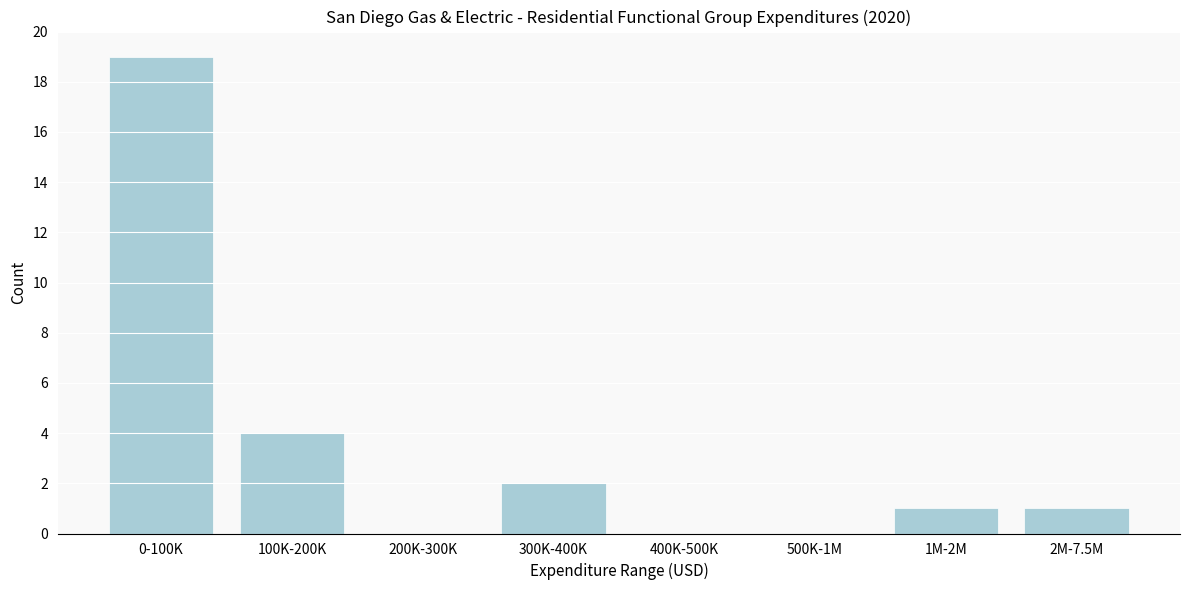

Reading left to right, transcribe all the data shown in this chart.

0-100K=19	100K-200K=4	200K-300K=0	300K-400K=2	400K-500K=0	500K-1M=0	1M-2M=1	2M-7.5M=1